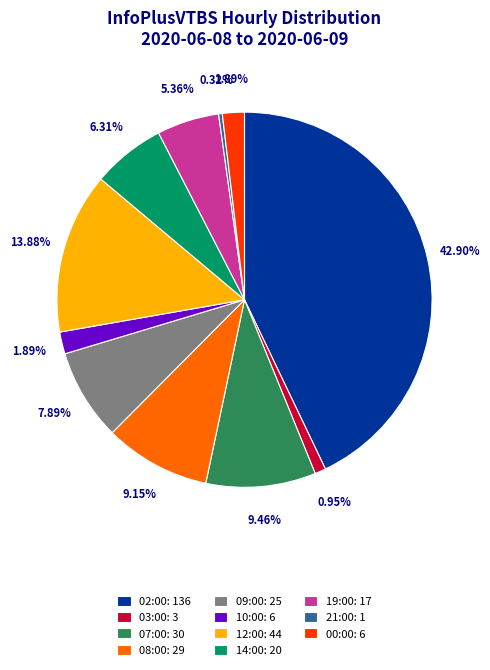

To the nearest percent, what is the average slice percentage?

9%